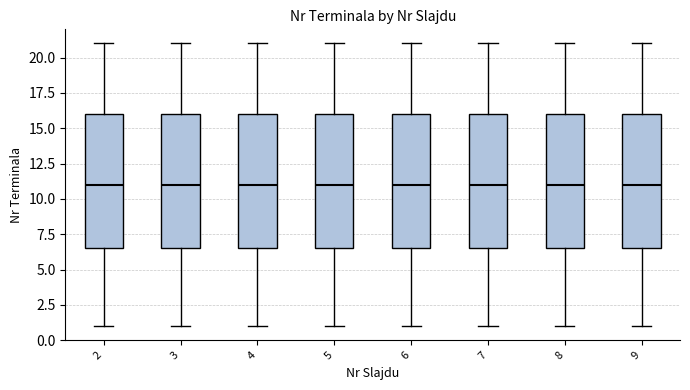

Reading left to right, read every box against the y-axis: the position of its median line, the range the box covers, and the ends of its whiskers. The values are not printed on the chart, so give them approximately, as read against the axis.

2: median 11.0, box 6.5 to 16.0, whiskers 1.0 to 21.0
3: median 11.0, box 6.5 to 16.0, whiskers 1.0 to 21.0
4: median 11.0, box 6.5 to 16.0, whiskers 1.0 to 21.0
5: median 11.0, box 6.5 to 16.0, whiskers 1.0 to 21.0
6: median 11.0, box 6.5 to 16.0, whiskers 1.0 to 21.0
7: median 11.0, box 6.5 to 16.0, whiskers 1.0 to 21.0
8: median 11.0, box 6.5 to 16.0, whiskers 1.0 to 21.0
9: median 11.0, box 6.5 to 16.0, whiskers 1.0 to 21.0